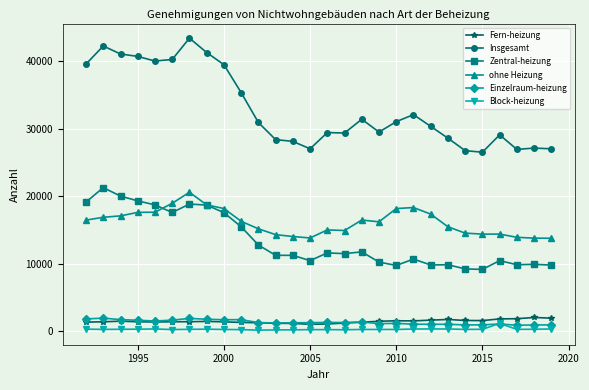

Which series has the largest range (max minus min)?

Insgesamt